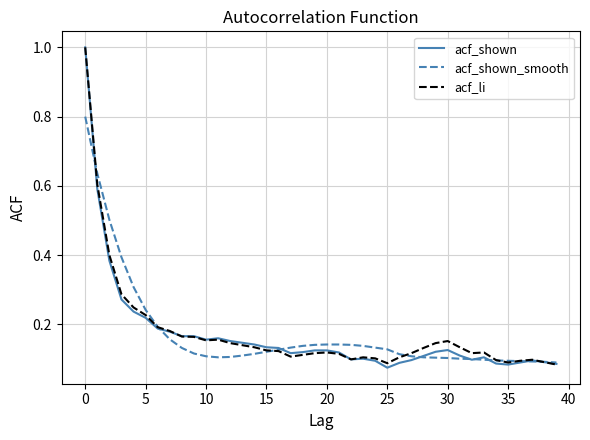

What is the greatest value displayed?

1.0